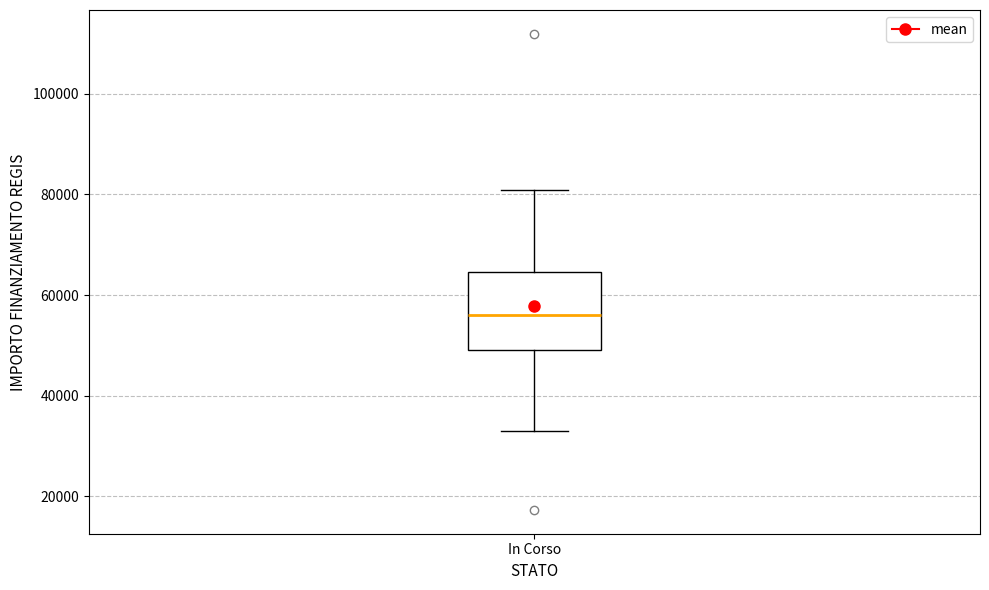

Transcribe this box plot: give where the median line is, the range the box spans, and where the two whiskers end, as read against the y-axis. The values are not printed on the chart, so give them approximately, as read against the axis.

median 56000, box 50000 to 64000, whiskers 32000 to 80000